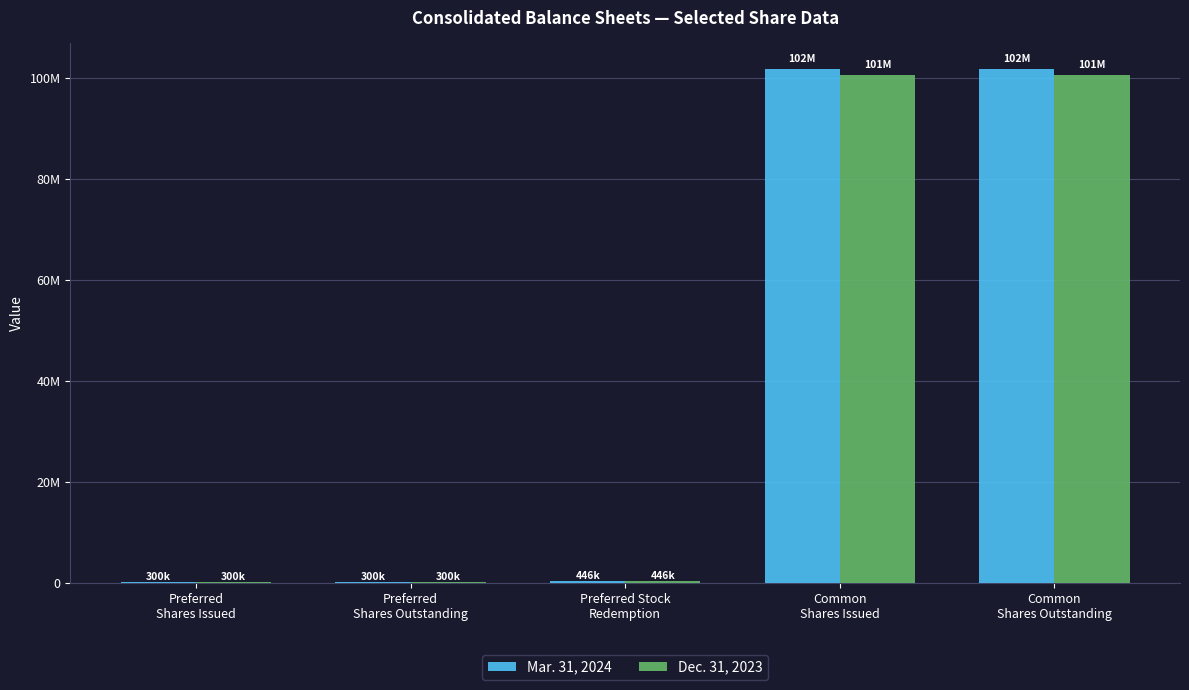

At Preferred Stock
Redemption, list the series in order from smallest to largest.

Mar. 31, 2024, Dec. 31, 2023